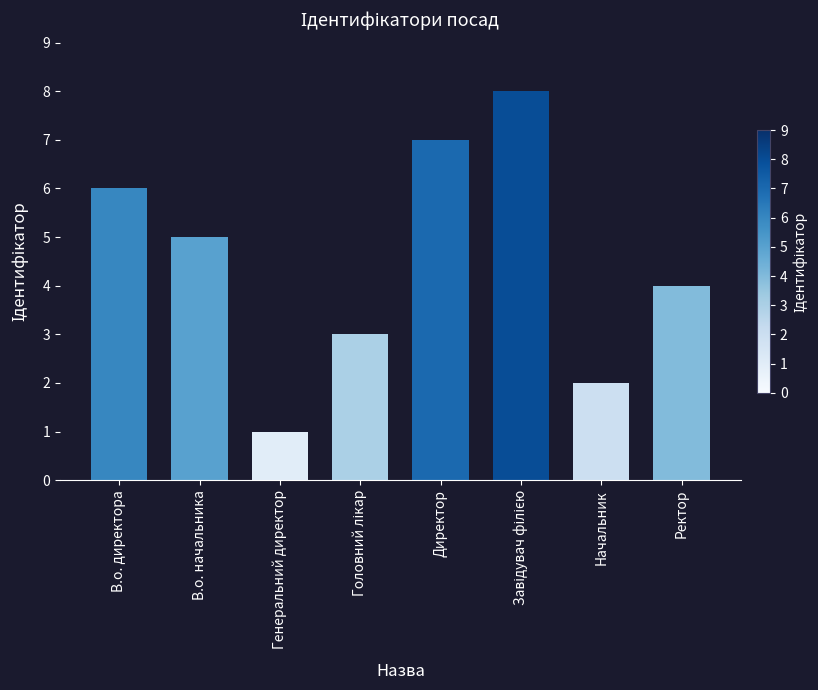

Is it true that the value at Ректор is 1?

False